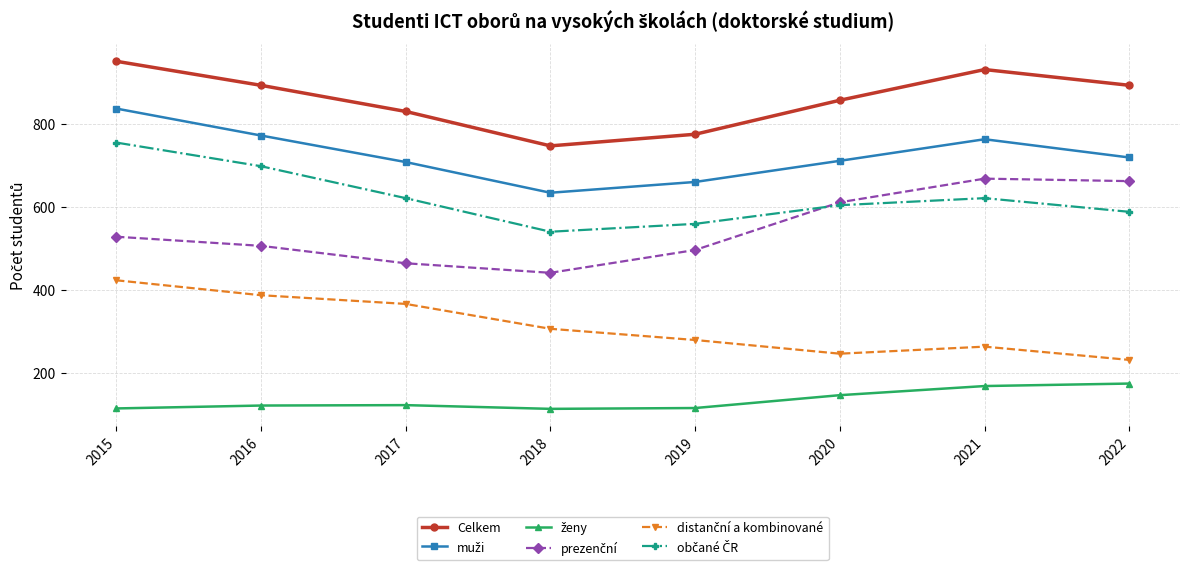

What is the value of the Celkem point at the 7th from the left?

931